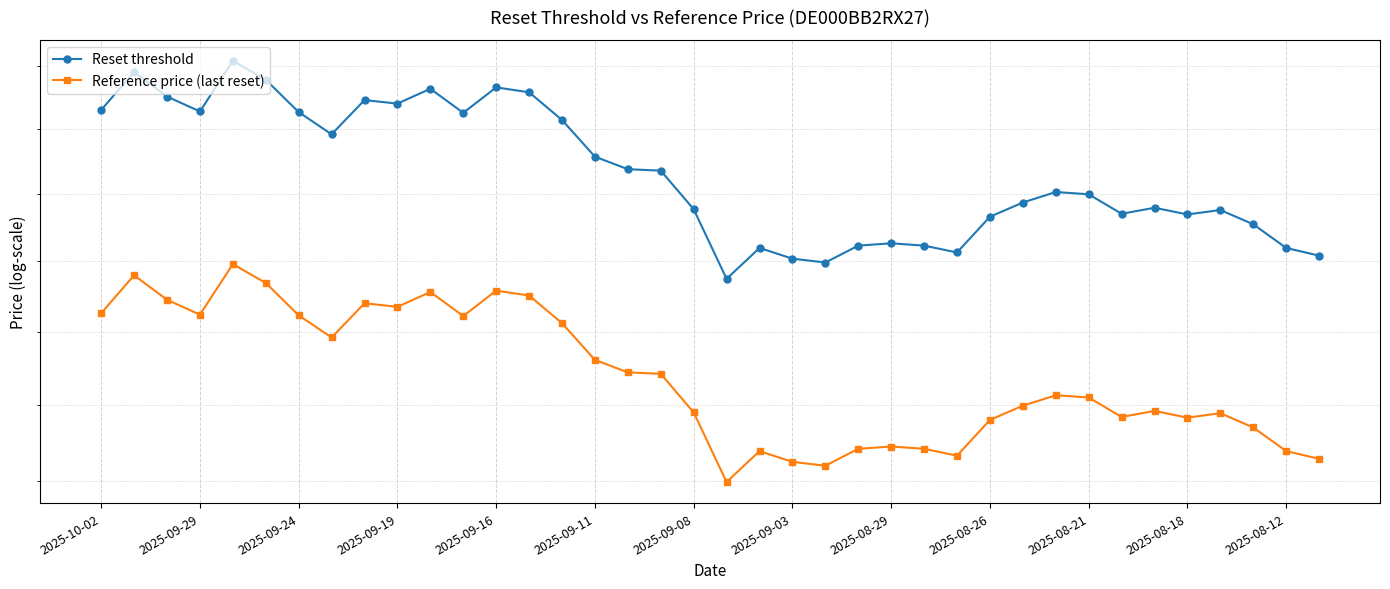

True or false: Reference price (last reset) and Reset threshold cross at least once.

False